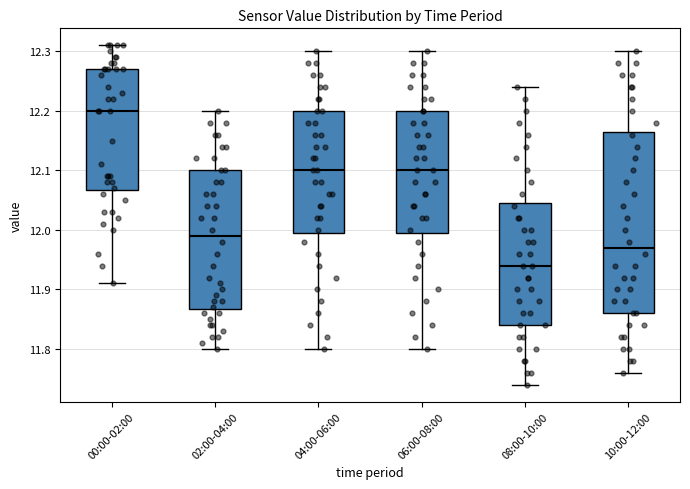

Reading left to right, read every box against the y-axis: the position of its median line, the range the box covers, and the ends of its whiskers. The values are not printed on the chart, so give them approximately, as read against the axis.

00:00-02:00: median 12.20, box 12.07 to 12.27, whiskers 11.91 to 12.31
02:00-04:00: median 11.99, box 11.87 to 12.10, whiskers 11.80 to 12.20
04:00-06:00: median 12.10, box 12.00 to 12.20, whiskers 11.80 to 12.30
06:00-08:00: median 12.10, box 12.00 to 12.20, whiskers 11.80 to 12.30
08:00-10:00: median 11.94, box 11.84 to 12.05, whiskers 11.74 to 12.24
10:00-12:00: median 11.97, box 11.86 to 12.17, whiskers 11.76 to 12.30